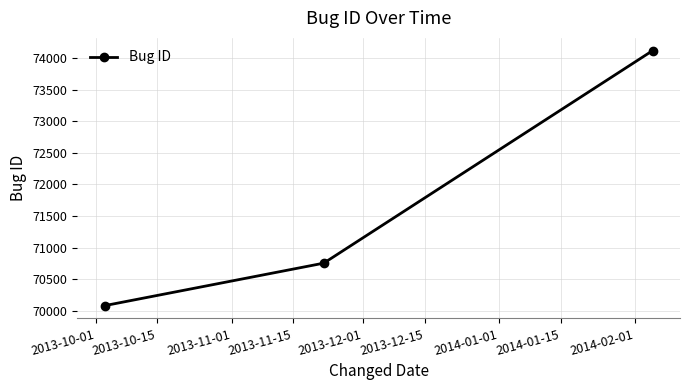

How many data points are less than 70754?

1